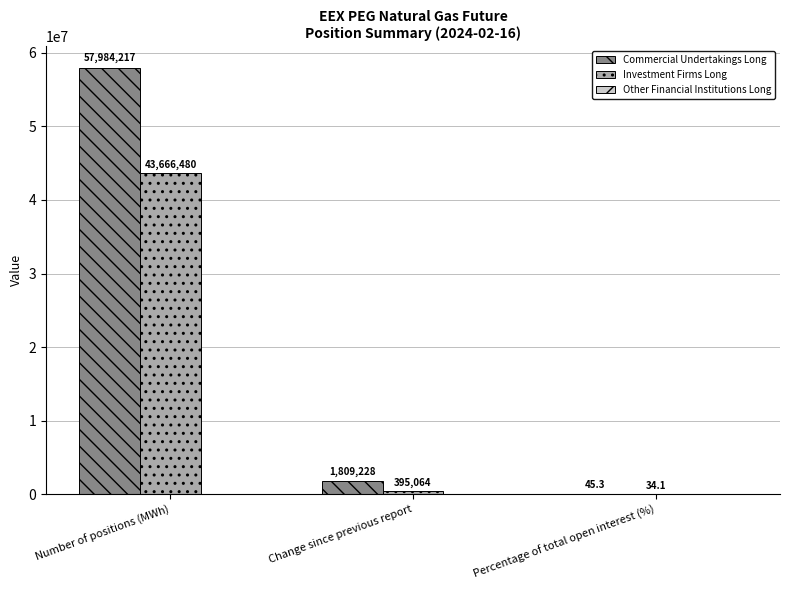

How many distinct data groups are displayed?

2